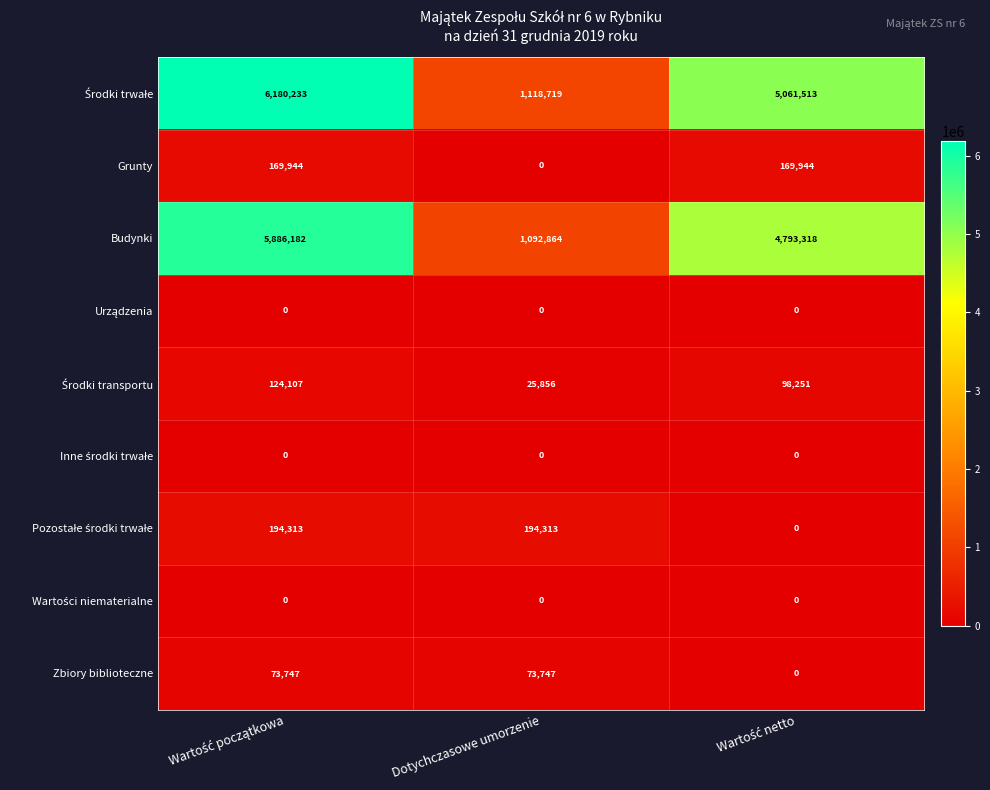

How many series are shown in this chart?

9